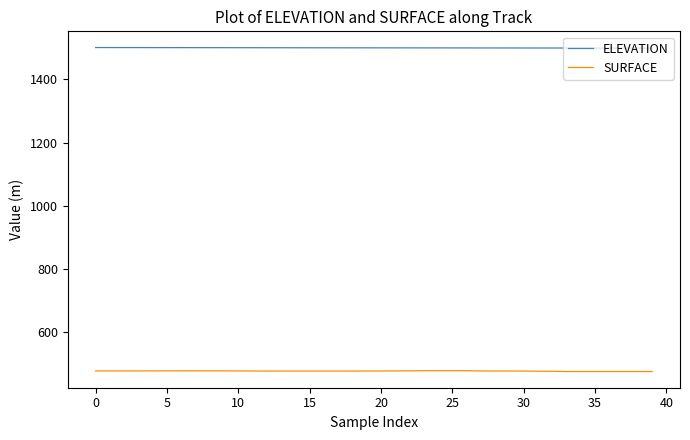

True or false: SURFACE and ELEVATION intersect in this chart.

False